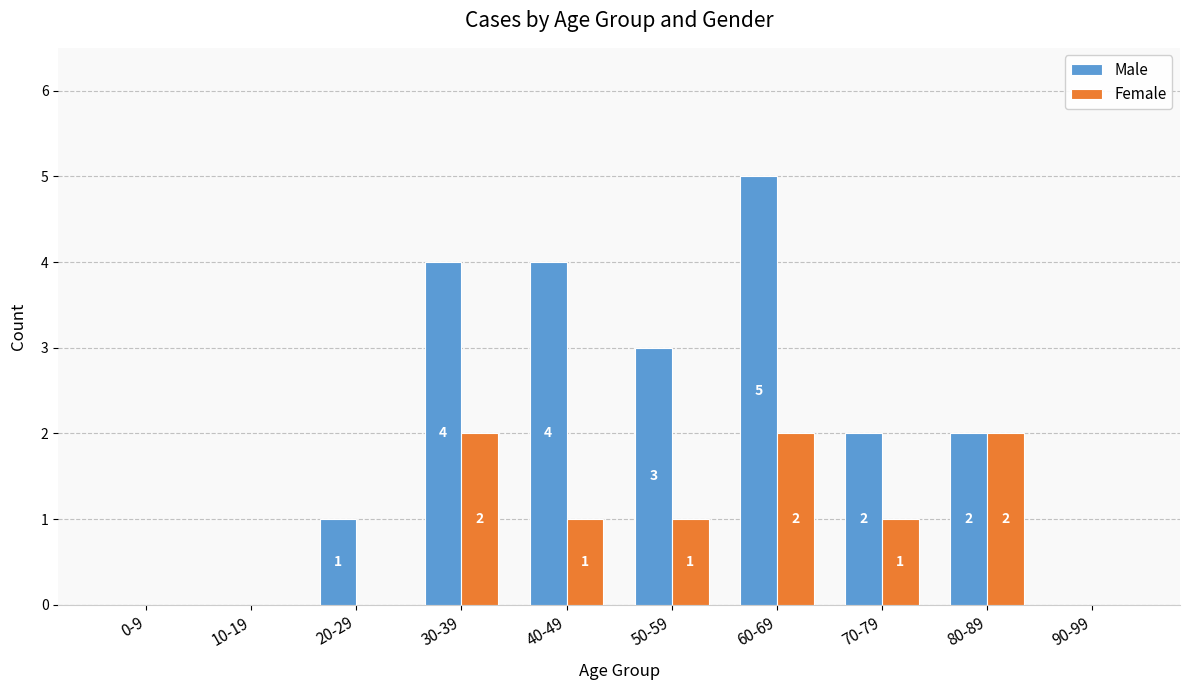

What is the sum of the Male values at 90-99 and 50-59?

3